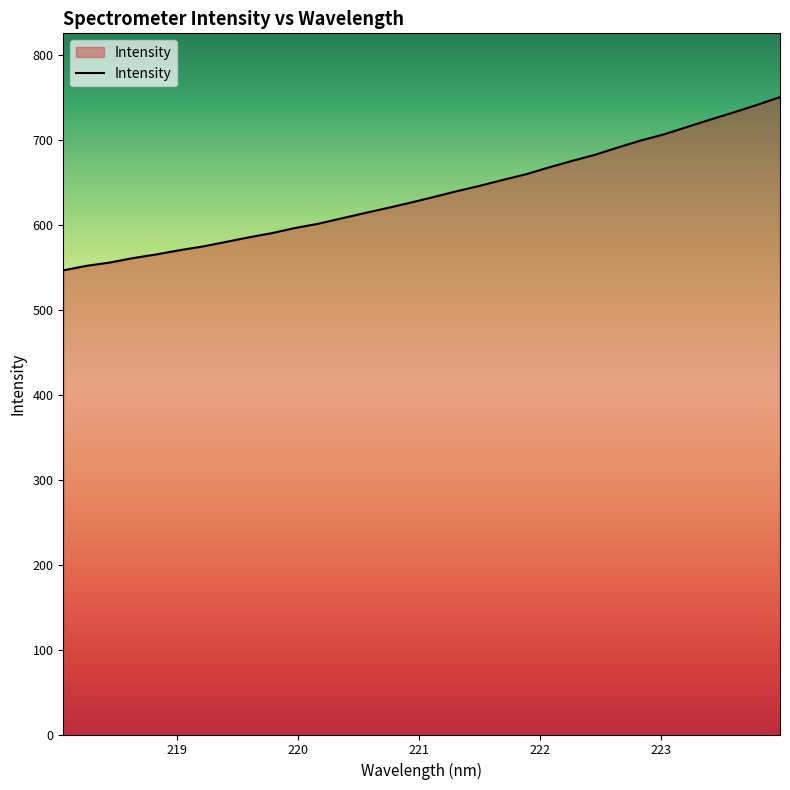

What is the maximum value shown in the chart?

750.1